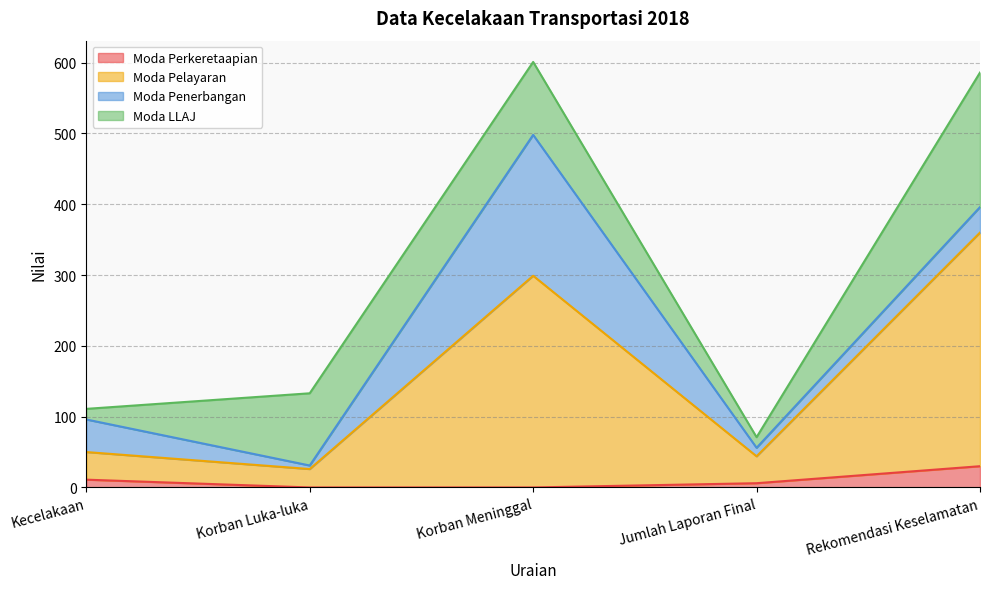

True or false: Moda Perkeretaapian has a value of 19 at Korban Meninggal.

False